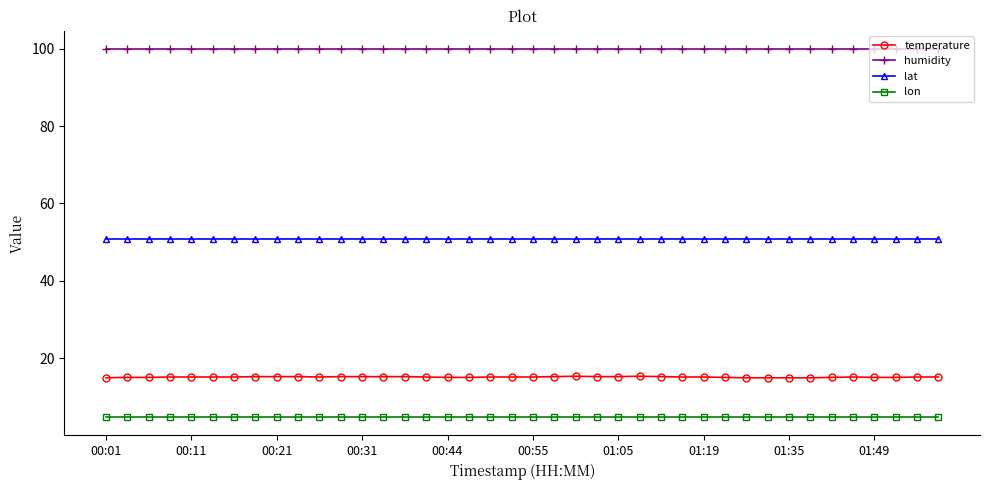

At how many categories does at least one series exceed 52?

40